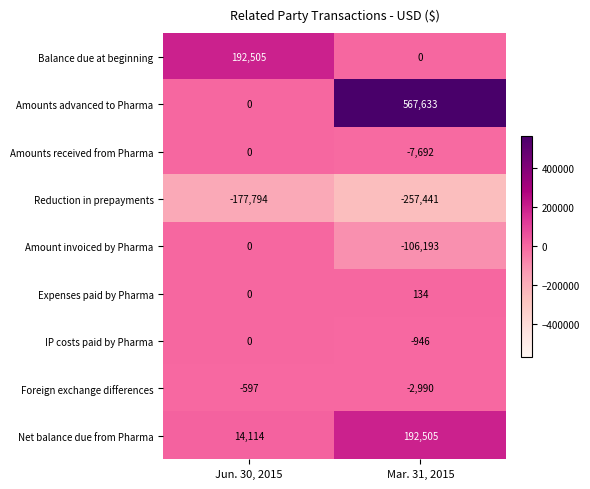

At which category does the chart reach its peak across all series?

Mar. 31, 2015